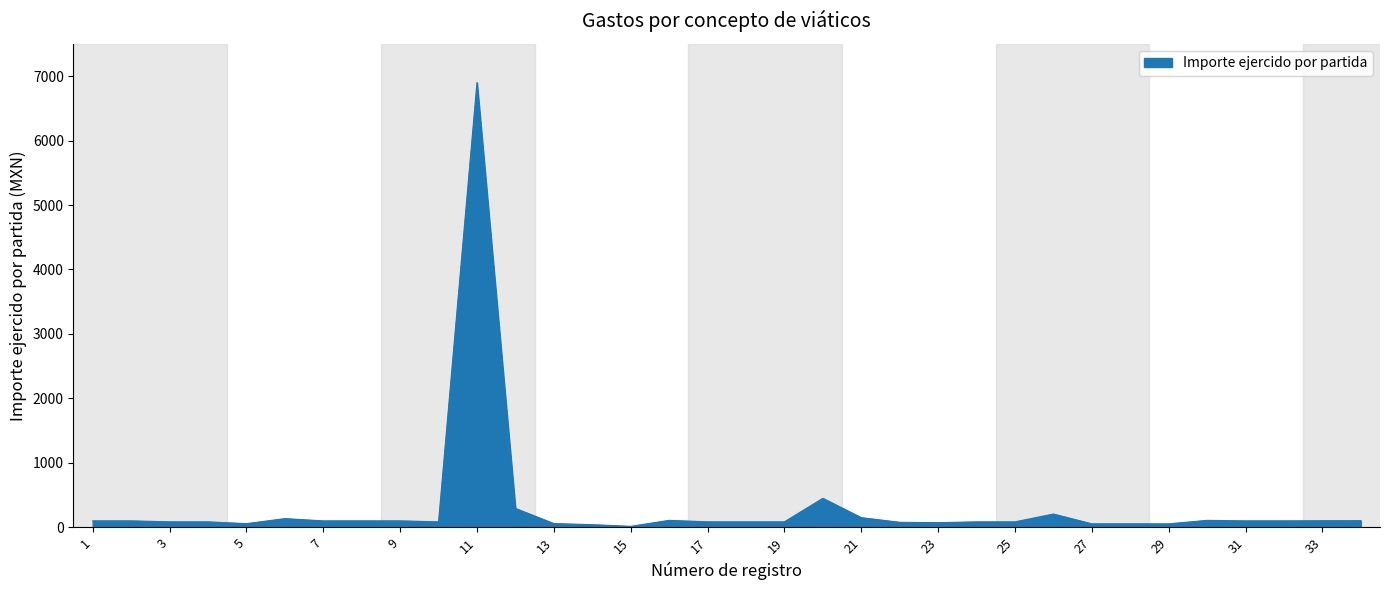

What is the greatest value displayed?

6900.0